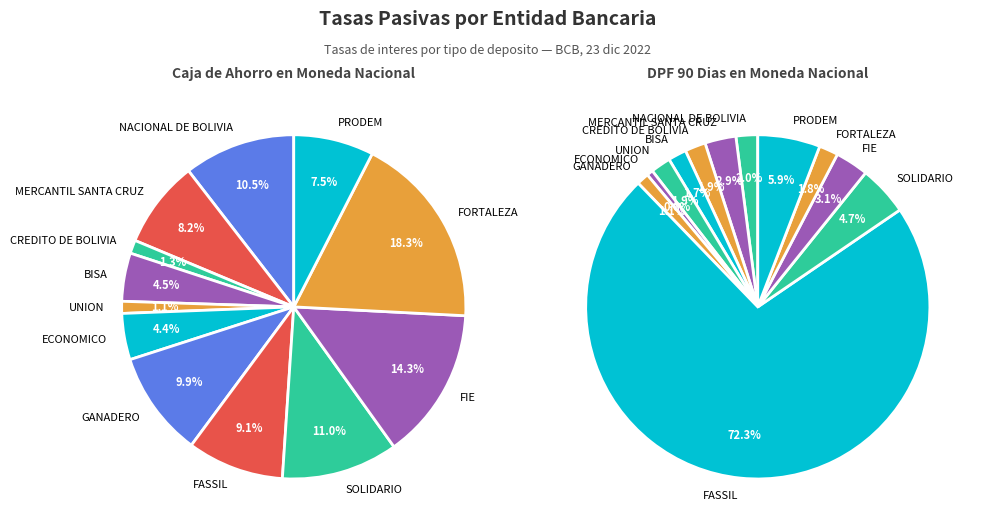

Is FORTALEZA the majority of the pie?

No